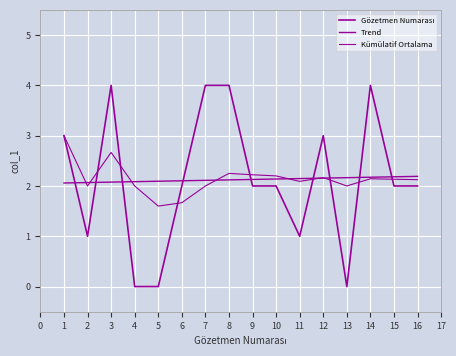

Which series has the largest total across all categories?

Kümülatif Ortalama